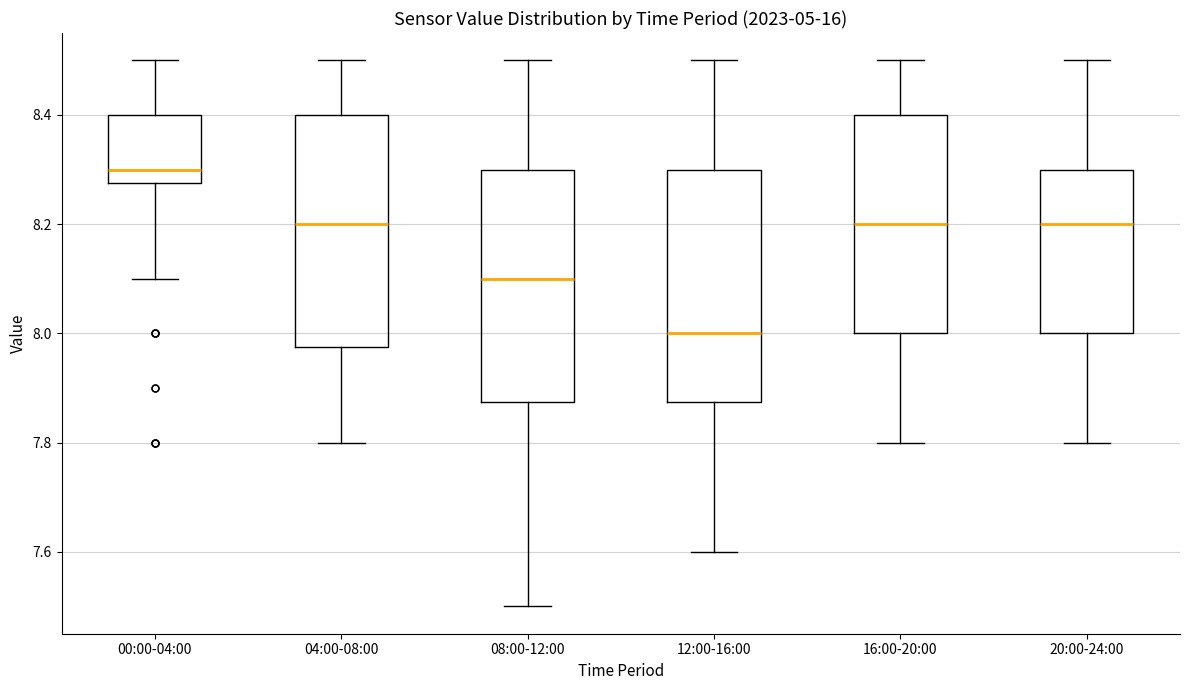

Reading left to right, read every box against the y-axis: the position of its median line, the range the box covers, and the ends of its whiskers. The values are not printed on the chart, so give them approximately, as read against the axis.

00:00-04:00: median 8.30, box 8.28 to 8.40, whiskers 8.10 to 8.50
04:00-08:00: median 8.20, box 7.98 to 8.40, whiskers 7.80 to 8.50
08:00-12:00: median 8.10, box 7.88 to 8.30, whiskers 7.50 to 8.50
12:00-16:00: median 8.00, box 7.88 to 8.30, whiskers 7.60 to 8.50
16:00-20:00: median 8.20, box 8.00 to 8.40, whiskers 7.80 to 8.50
20:00-24:00: median 8.20, box 8.00 to 8.30, whiskers 7.80 to 8.50